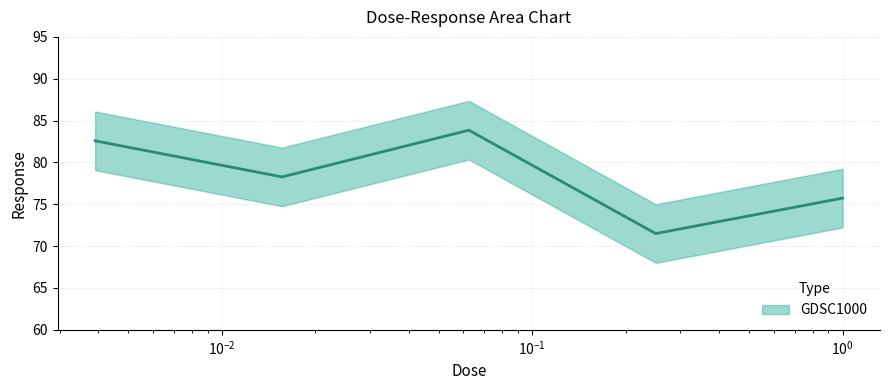

Rank the categories by value from highest to lowest.

0.0625, 0.00390625, 0.015625, 1.0, 0.25